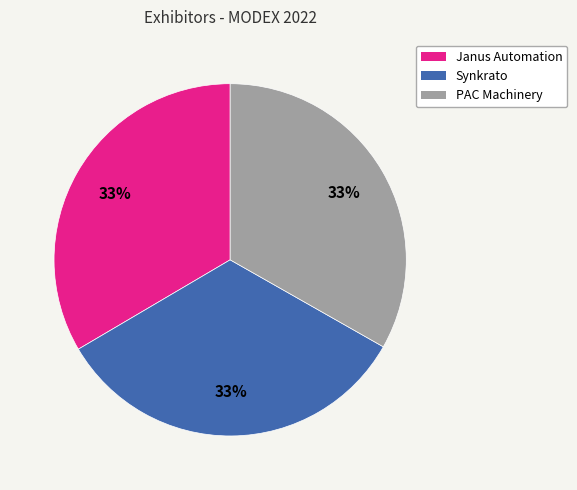

What is the ratio of the value at PAC Machinery to the value at Synkrato?

1.0